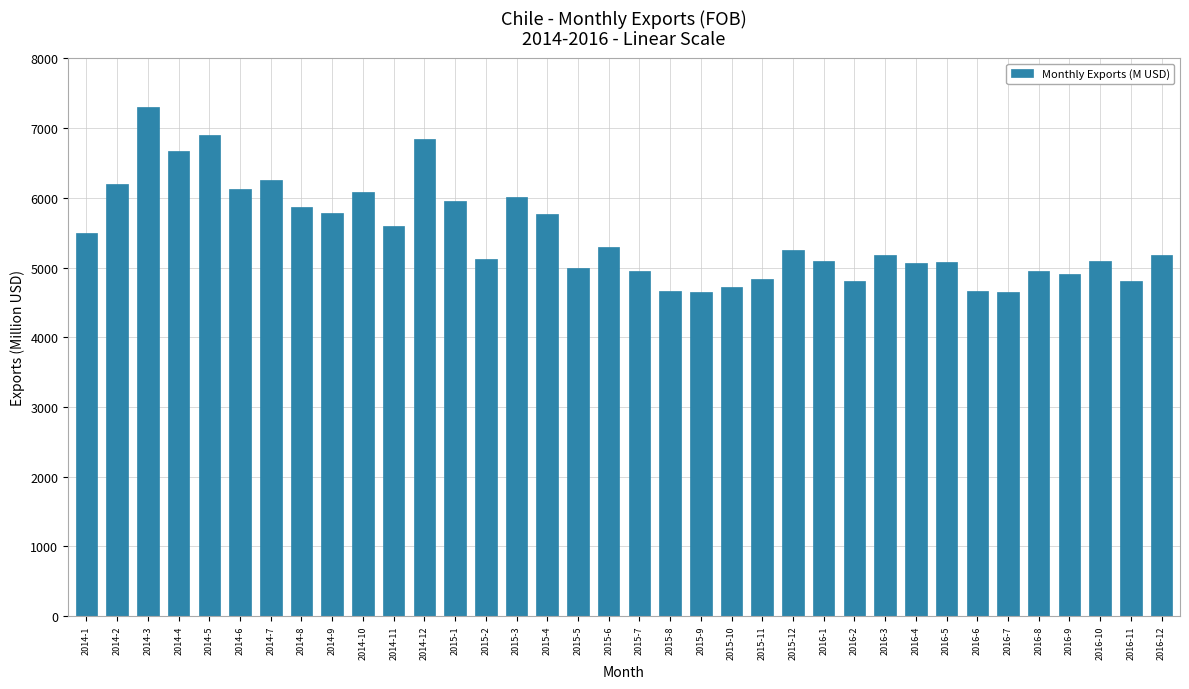

Is it true that the value at 2014-6 is 6127.5?

True